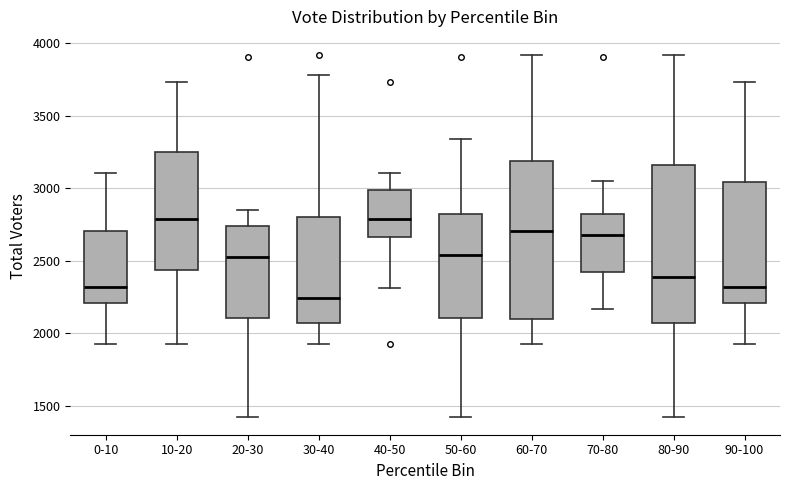

Reading left to right, transcribe this box plot: for each box, give where its median line is, the range the box spans, and where its two whiskers end, as read against the y-axis. The values are not printed on the chart, so give them approximately, as read against the axis.

0-10: median 2300, box 2200 to 2700, whiskers 1950 to 3100
10-20: median 2800, box 2450 to 3250, whiskers 1950 to 3750
20-30: median 2550, box 2100 to 2750, whiskers 1450 to 2850
30-40: median 2250, box 2050 to 2800, whiskers 1950 to 3800
40-50: median 2800, box 2650 to 3000, whiskers 2300 to 3100
50-60: median 2550, box 2100 to 2800, whiskers 1450 to 3350
60-70: median 2700, box 2100 to 3200, whiskers 1950 to 3900
70-80: median 2700, box 2400 to 2800, whiskers 2150 to 3050
80-90: median 2400, box 2050 to 3150, whiskers 1450 to 3900
90-100: median 2300, box 2200 to 3050, whiskers 1950 to 3750